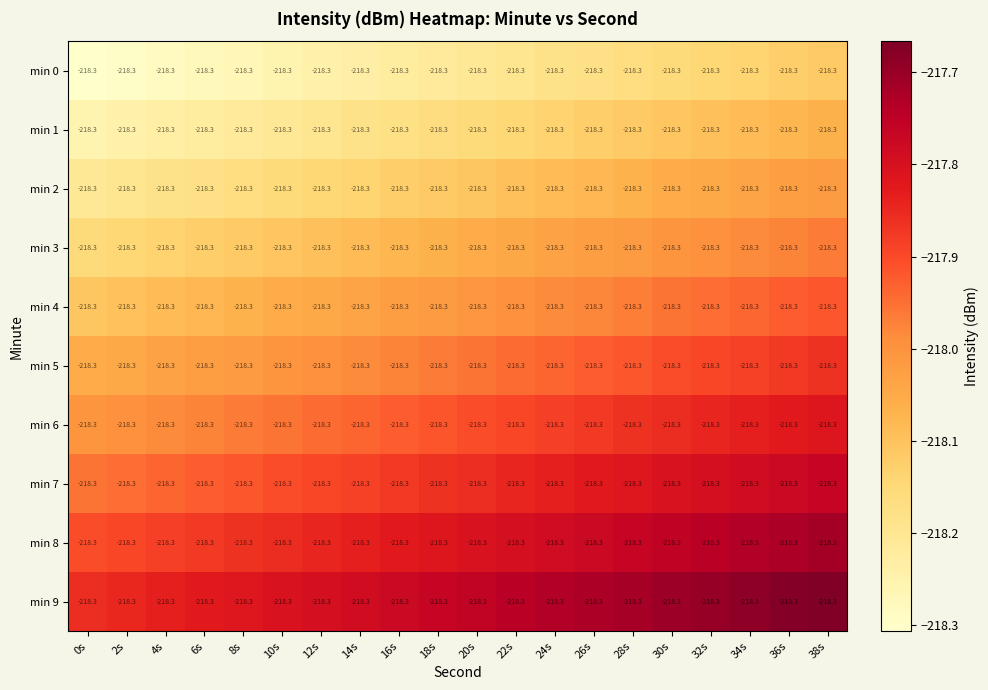

The value of min 5 at 2s is -392.5. True or false?

False